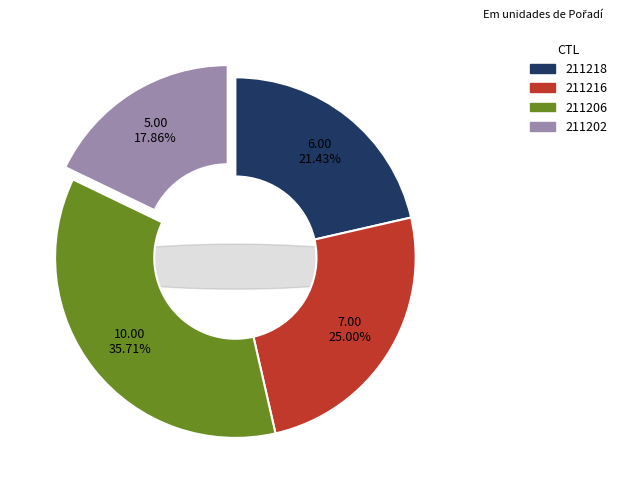

How much of the chart is everything except 211218?

78.6%